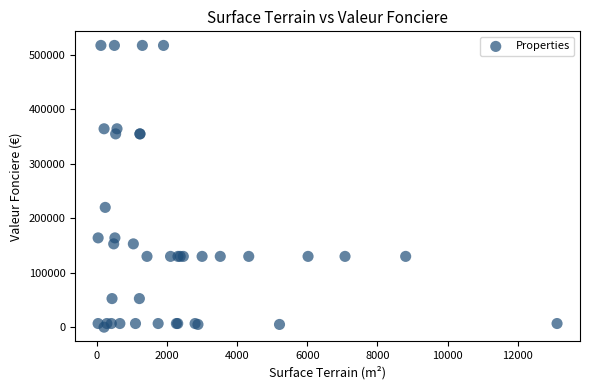

What Y value in the scatter plot is closest to 258750?

220000